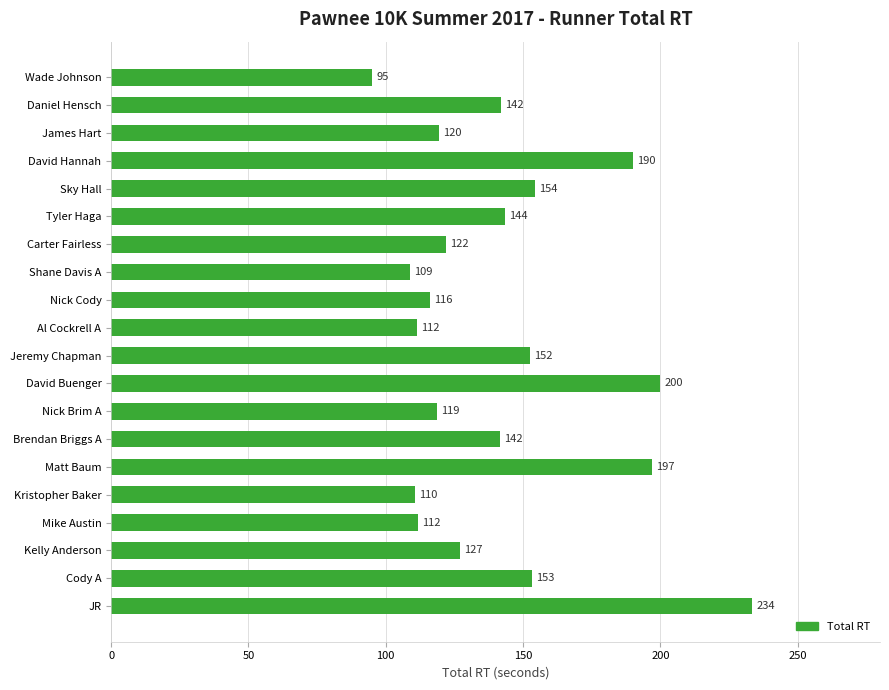

The value at Kelly Anderson is 182.1. True or false?

False